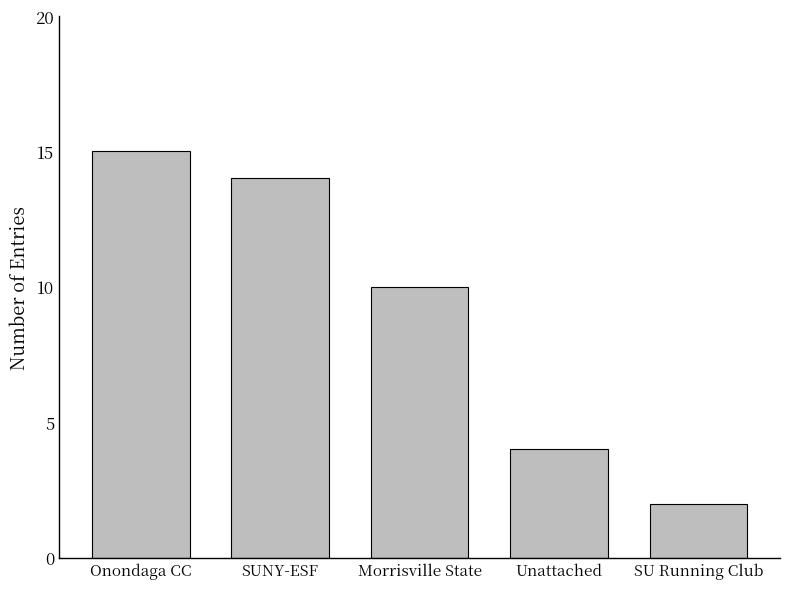

Does the chart contain any negative values?

No